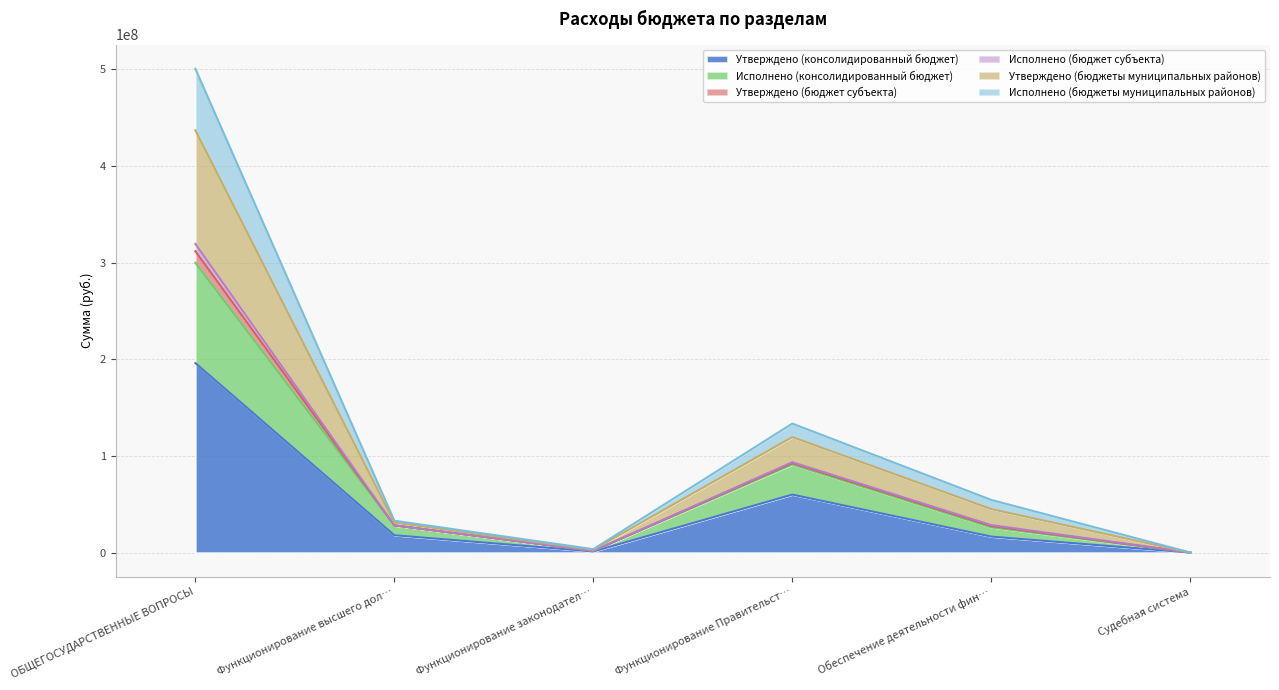

At which category is the sum across all series the highest?

ОБЩЕГОСУДАРСТВЕННЫЕ ВОПРОСЫ